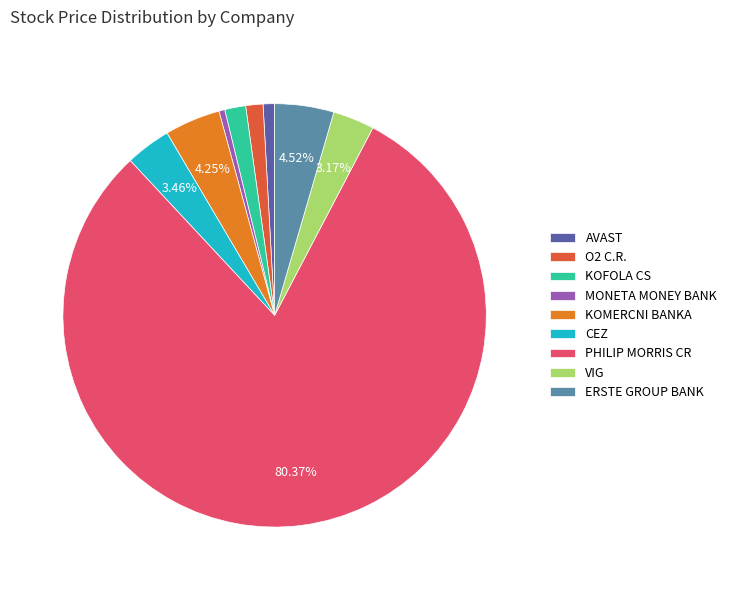

How many segments does this pie chart have?

9